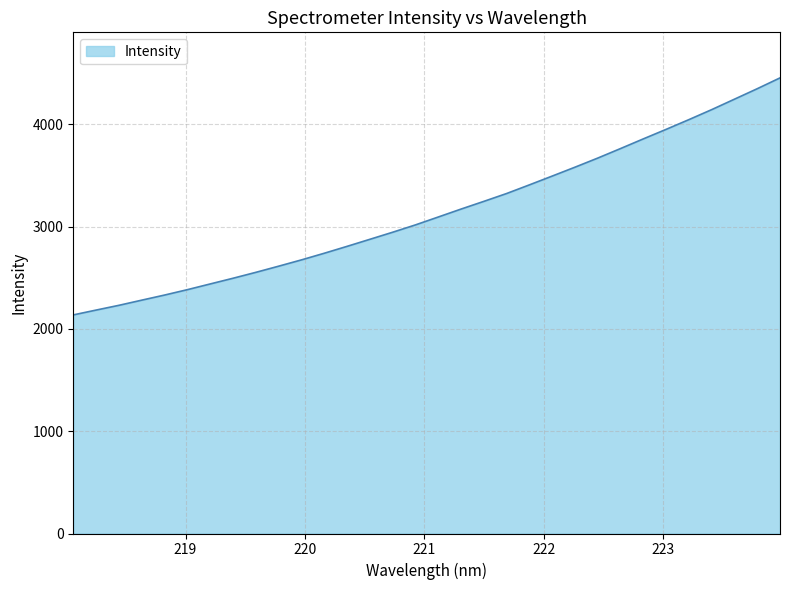

What is the difference between the maximum and minimum values?

2316.2